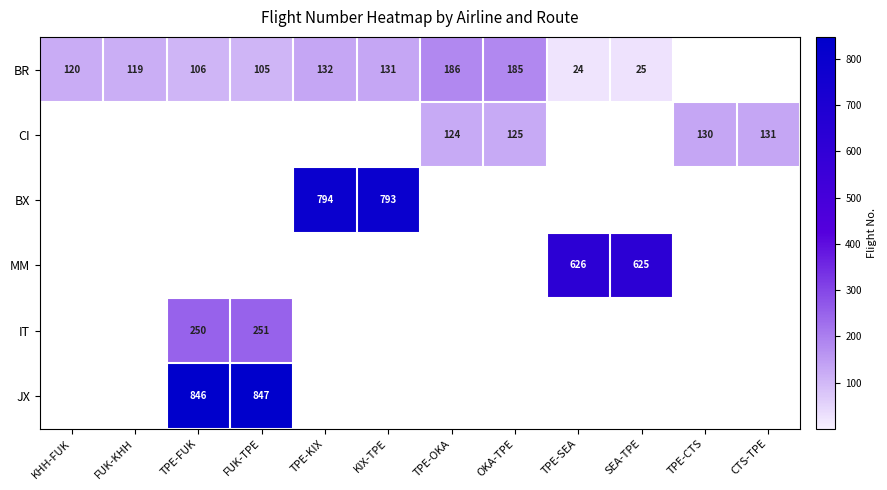

What is the minimum value shown in the chart?

24.0